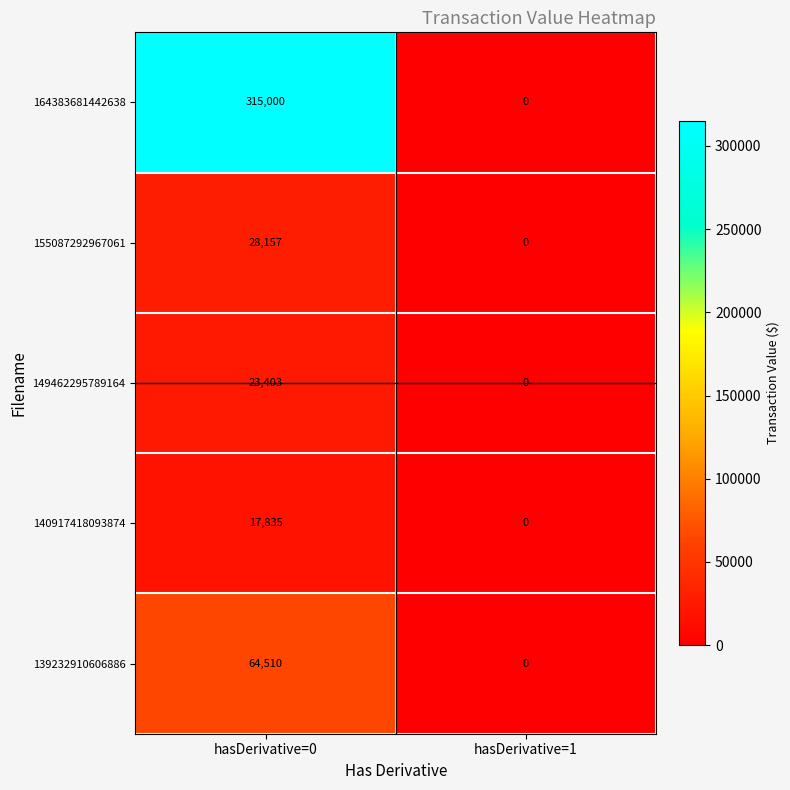

Which series has the largest total across all categories?

164383681442638